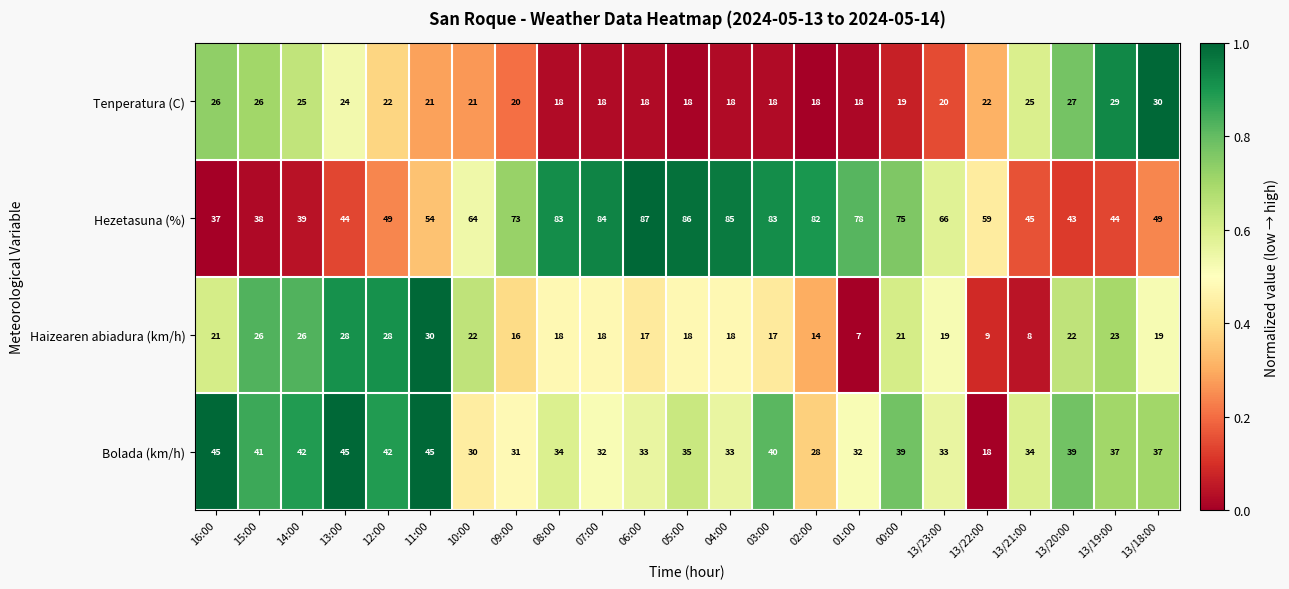

What is the spread (max minus min) of values at 15:00?

15